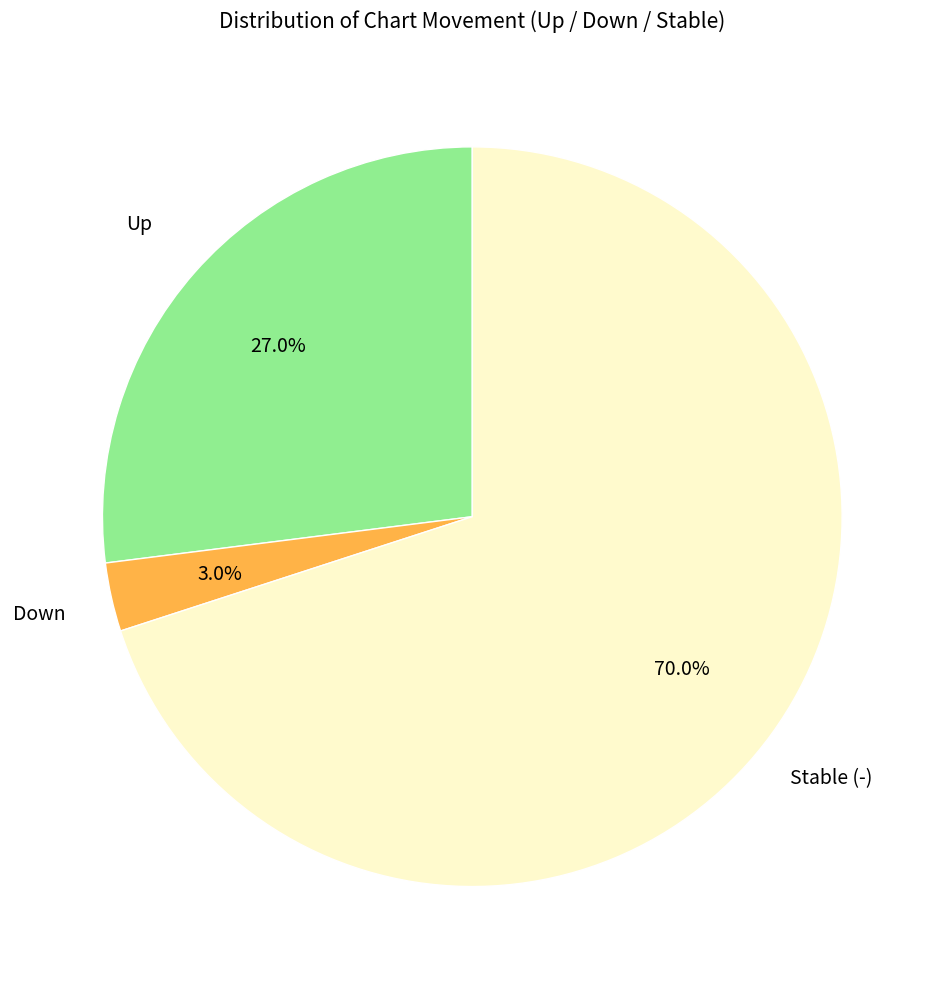

Rank the categories by value from highest to lowest.

Stable (-), Up, Down